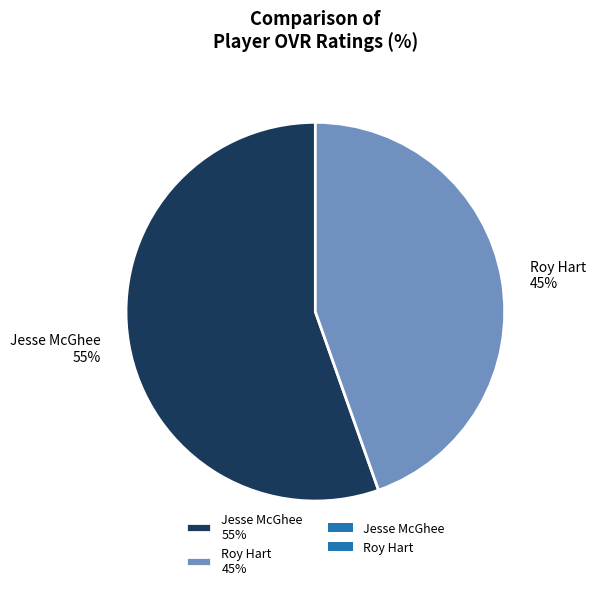

What percentage is the Jesse McGhee slice, to the nearest percent?

55%